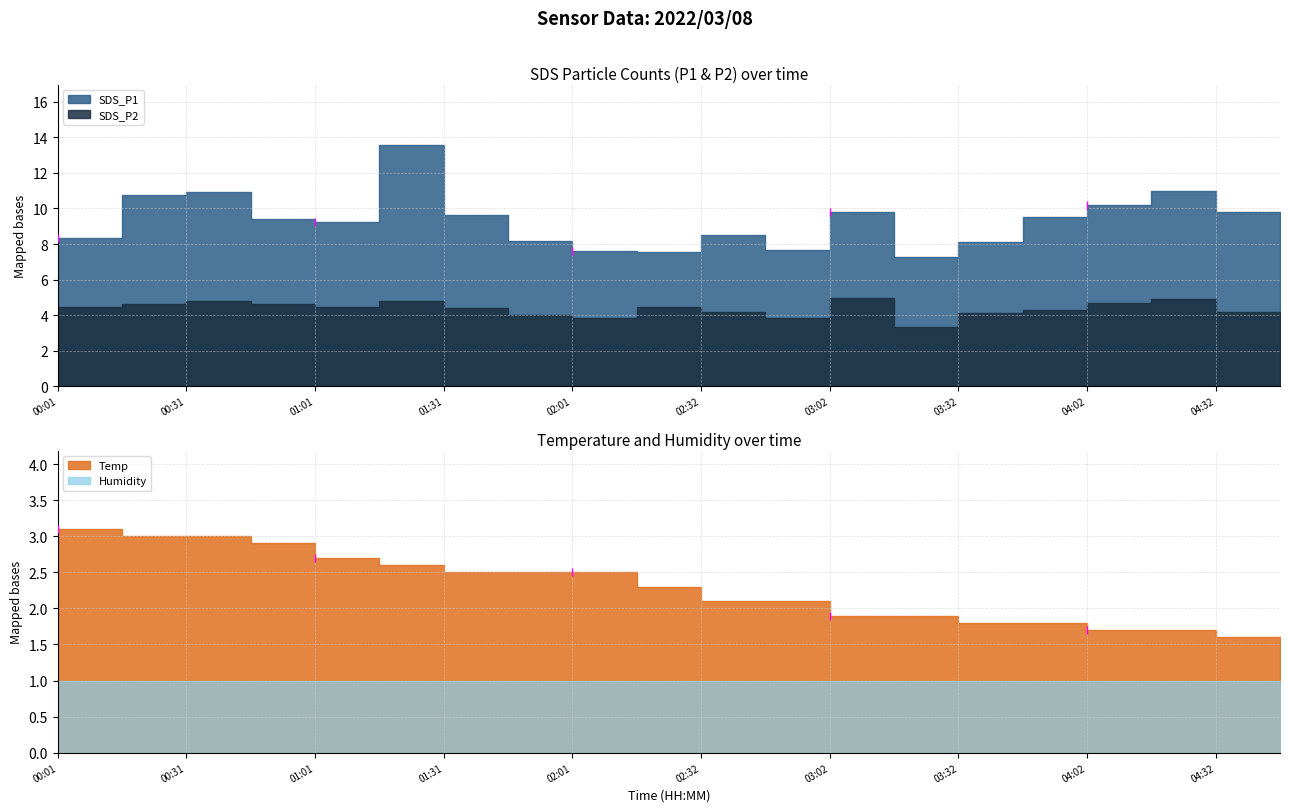

At how many categories does at least one series exceed 2?

20